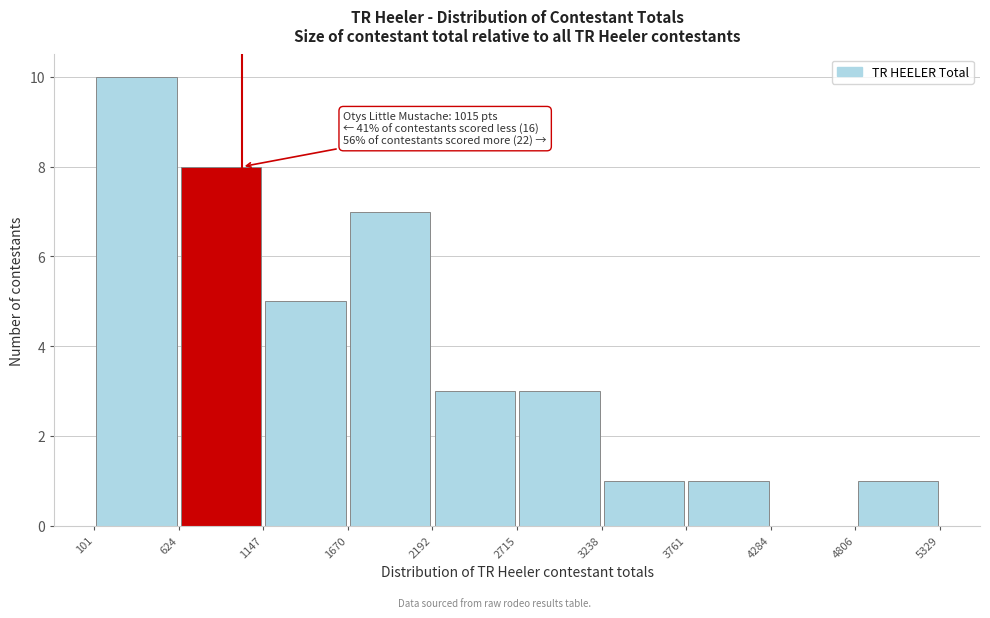

Over which range of the x-axis is the bar tallest?

101 to 624